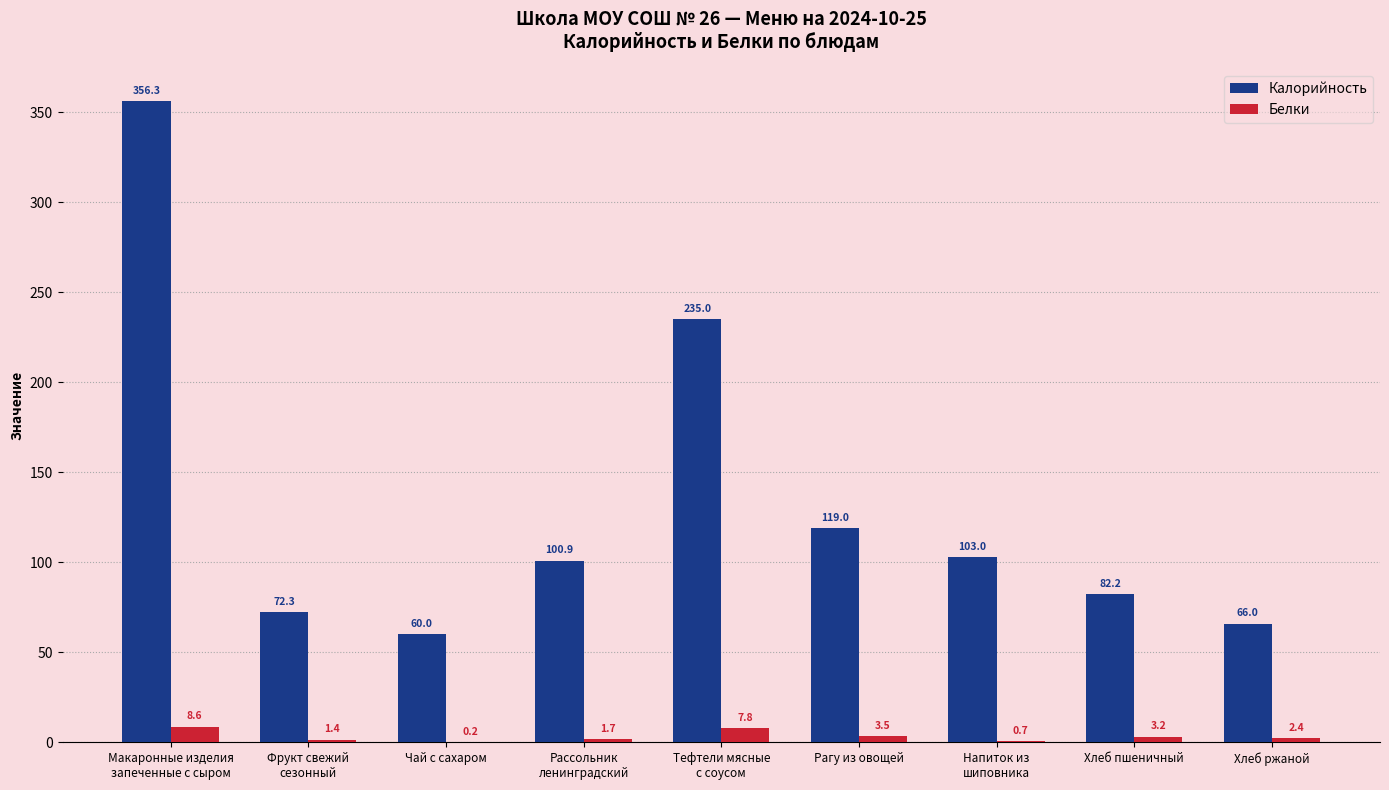

The Калорийность series shows 103.0 at Напиток из
шиповника. True or false?

True